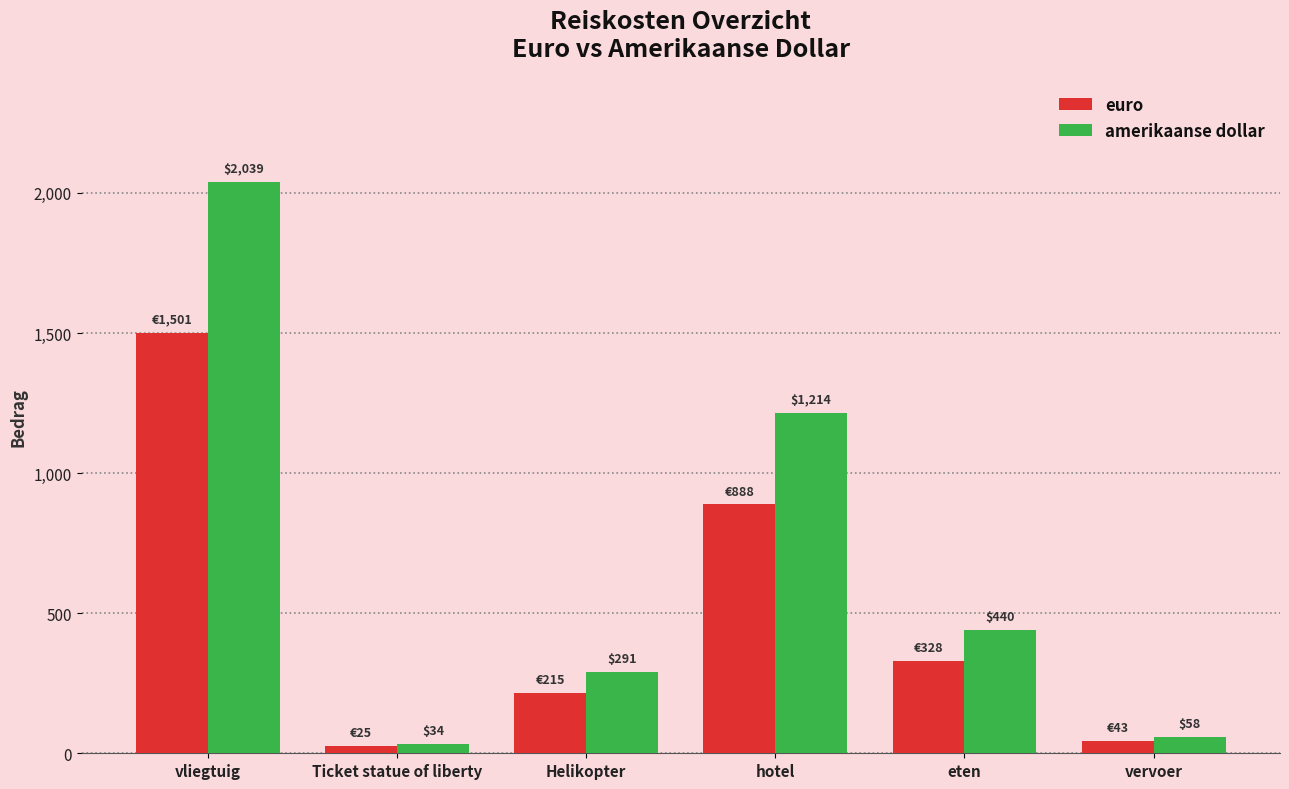

At Helikopter, list the series in order from smallest to largest.

euro, amerikaanse dollar